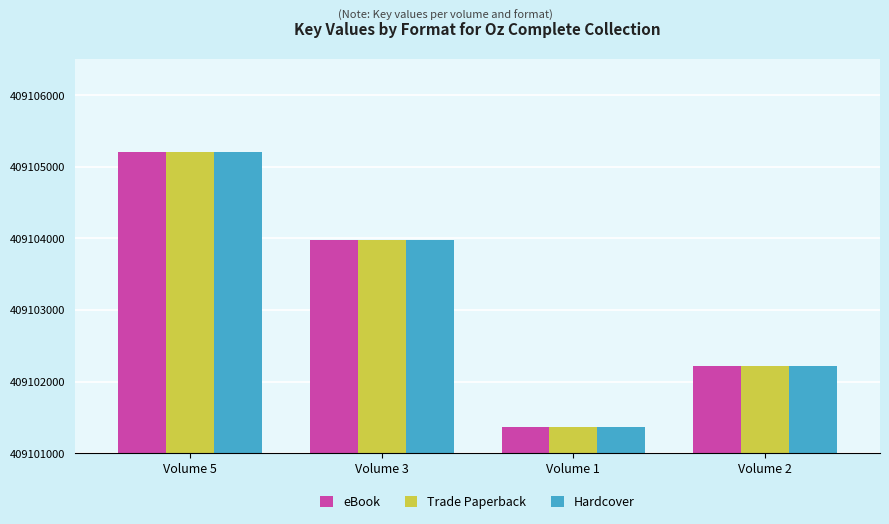

How many Trade Paperback values are between 1220 and 4210?

3